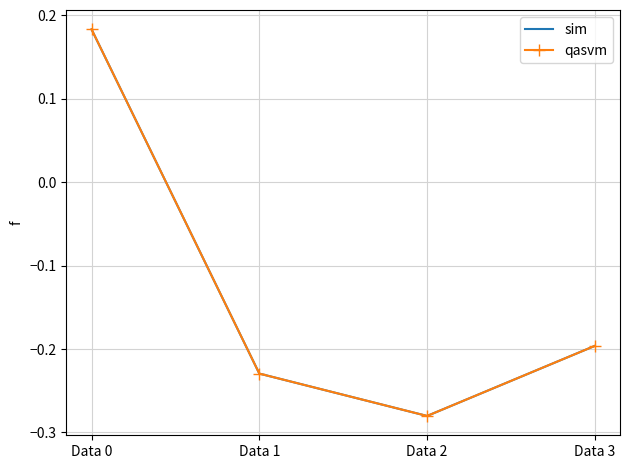

How many series are shown in this chart?

2